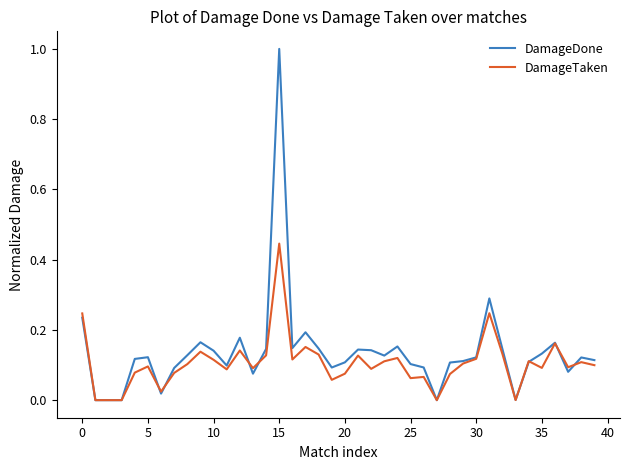

Which series has the largest range (max minus min)?

DamageDone